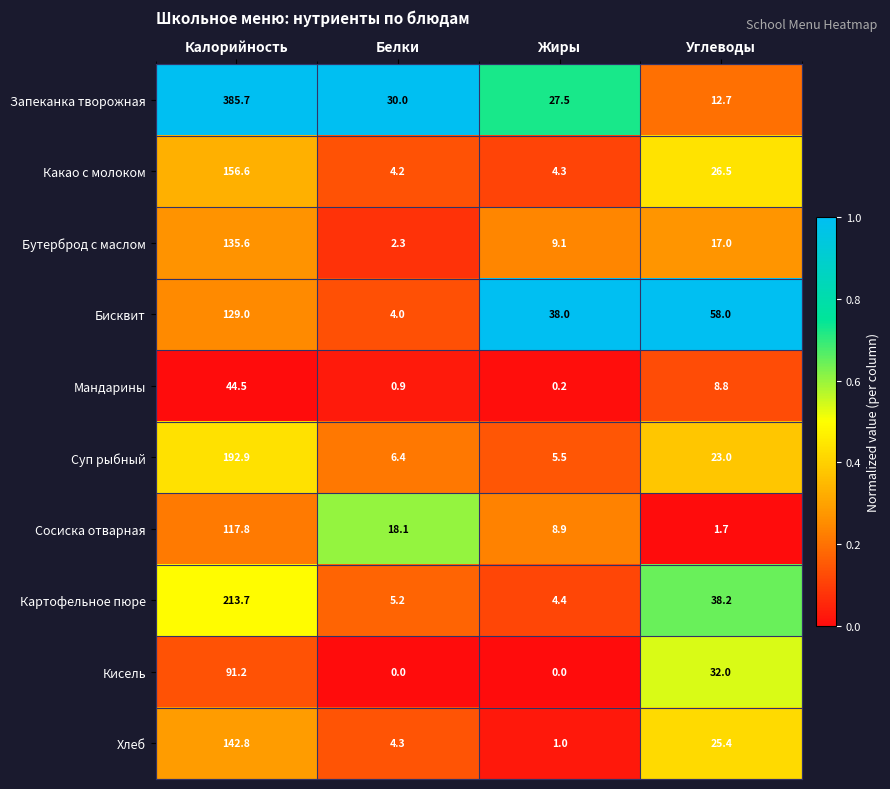

True or false: Какао с молоком has a value of 26.5 at Углеводы.

True